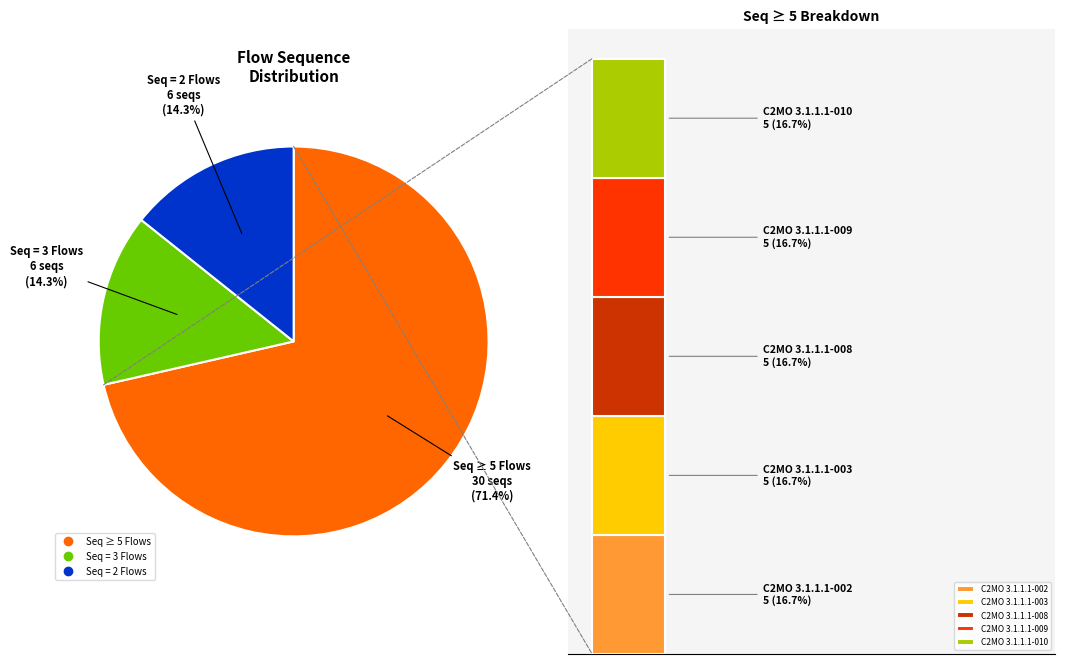

Is it true that C2MO 3.1.1.1-011 is 1% of the pie?

False